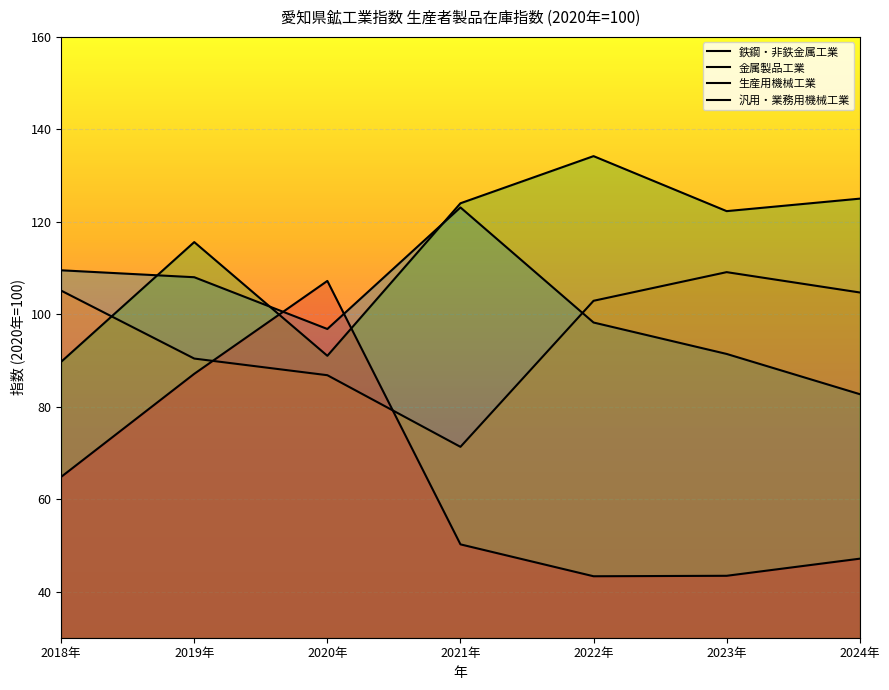

What is the difference between the 金属製品工業 values at 2024年 and 2020年?

17.9